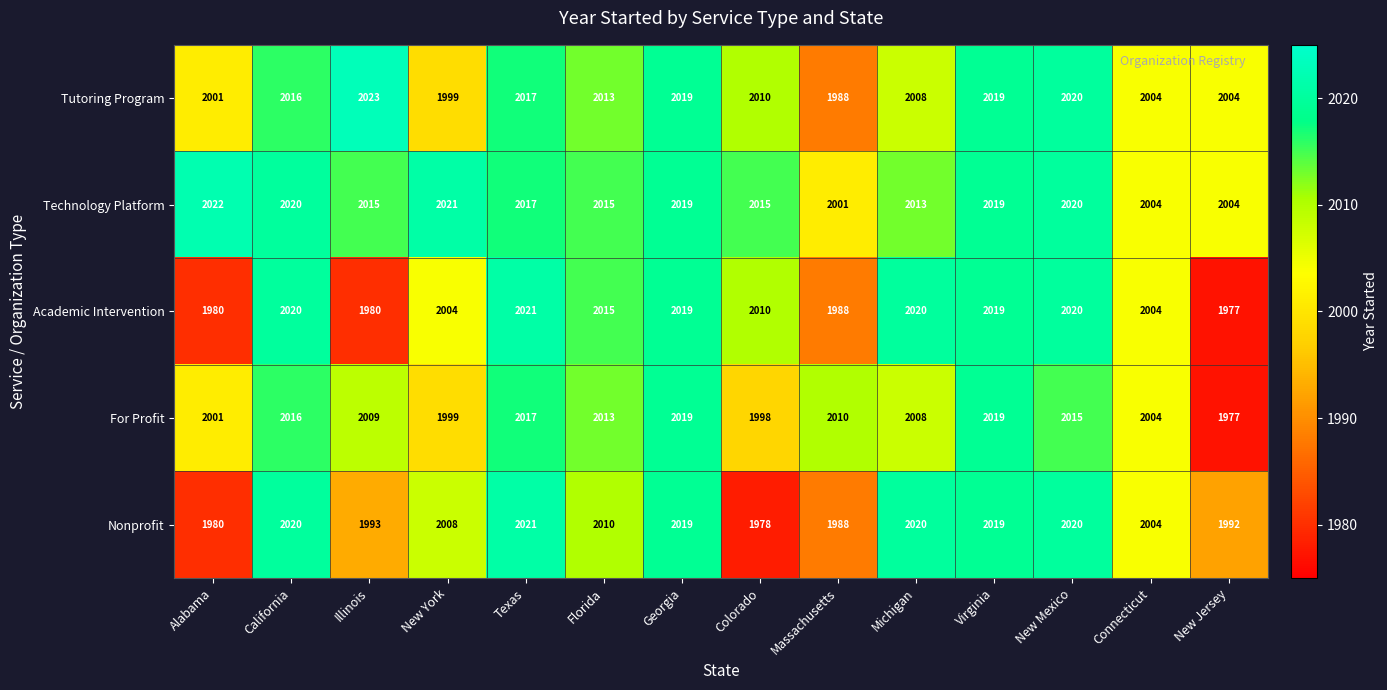

Which series has the largest range (max minus min)?

Academic Intervention